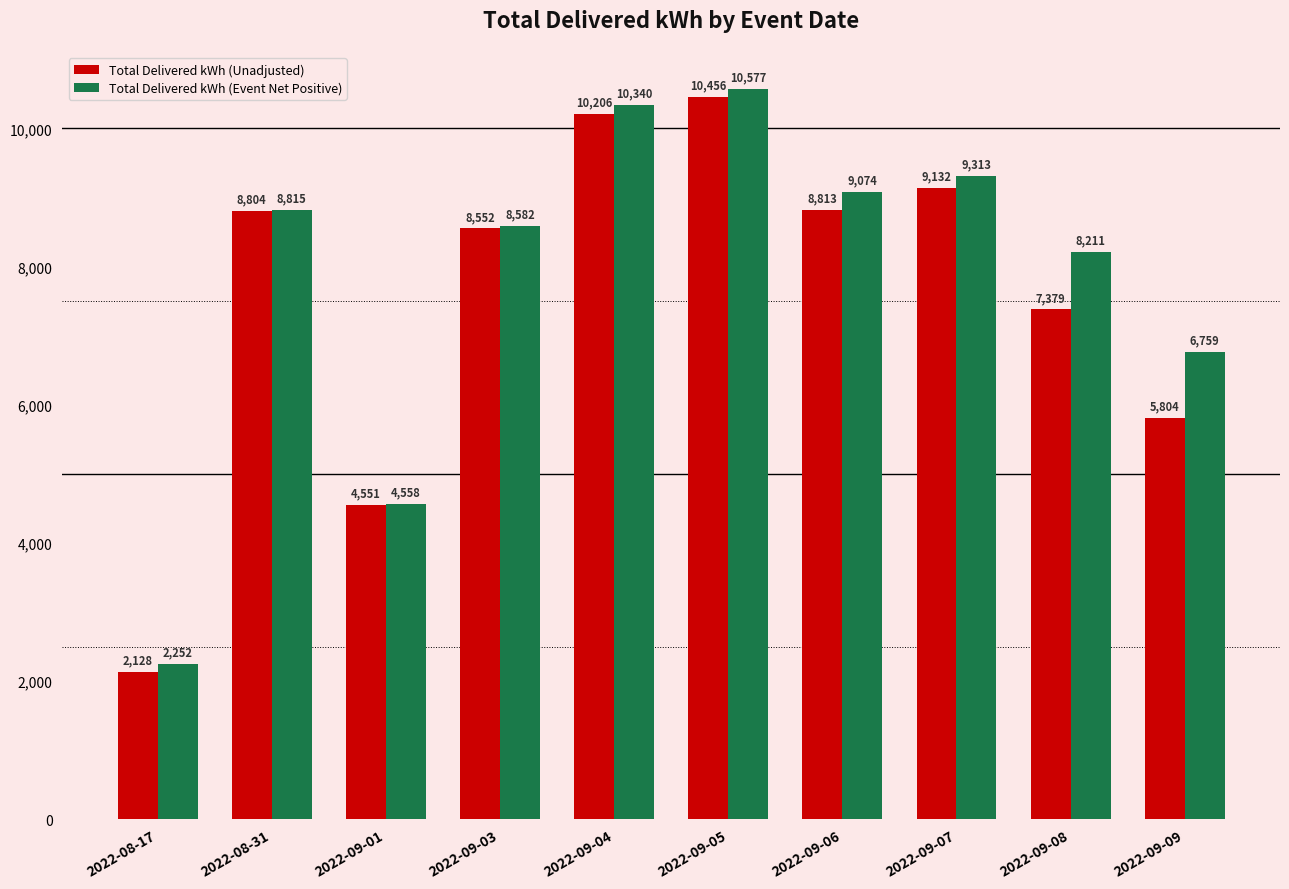

Does the chart contain any negative values?

No